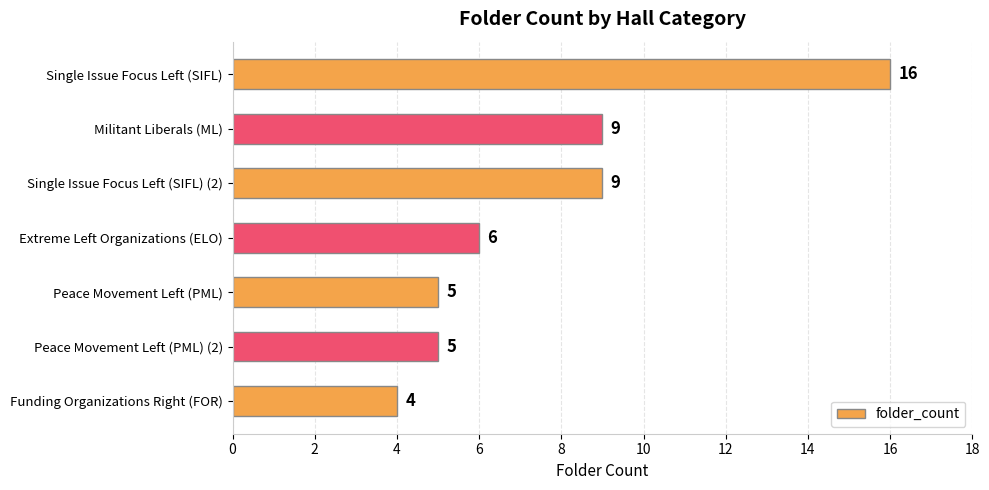

What is the change in value from Militant Liberals (ML) to Peace Movement Left (PML) (2)?

-4